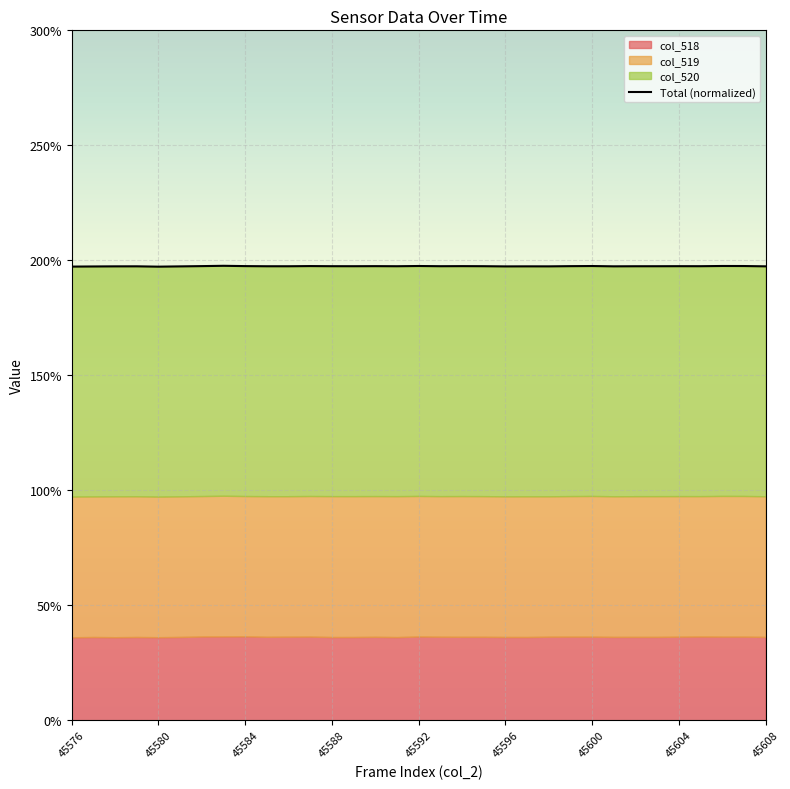

True or false: there are more than 1 points higher than both neighbors.

True